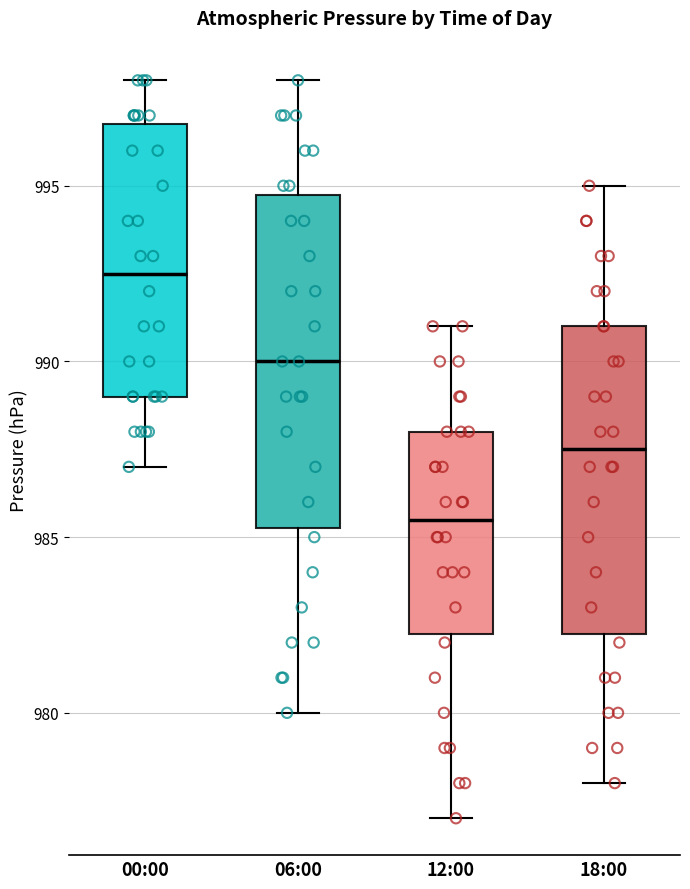

Reading left to right, read every box against the y-axis: the position of its median line, the range the box covers, and the ends of its whiskers. The values are not printed on the chart, so give them approximately, as read against the axis.

00:00: median 992.5, box 989.0 to 997.0, whiskers 987.0 to 998.0
06:00: median 990.0, box 985.5 to 995.0, whiskers 980.0 to 998.0
12:00: median 985.5, box 982.5 to 988.0, whiskers 977.0 to 991.0
18:00: median 987.5, box 982.5 to 991.0, whiskers 978.0 to 995.0